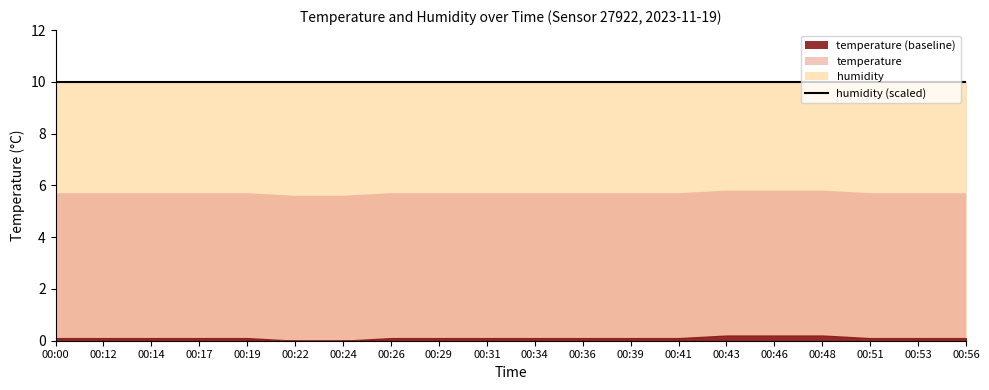

Rank the series by their average value, from highest to lowest.

humidity, temperature